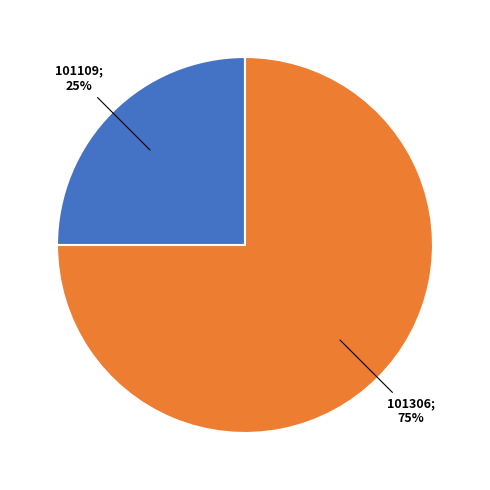

How many segments does this pie chart have?

2